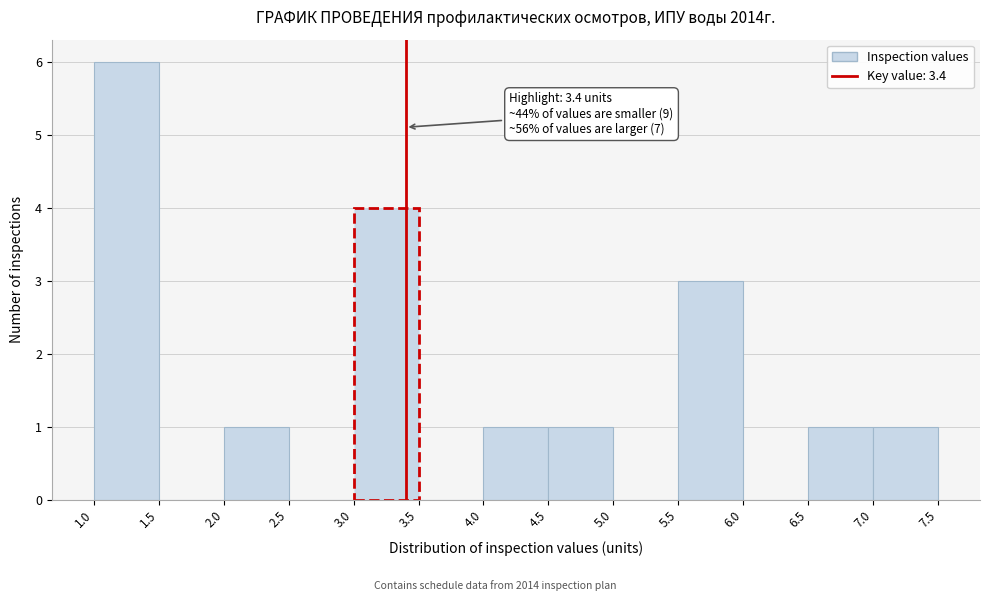

Which range on the x-axis has the tallest bar?

1.0 to 1.5